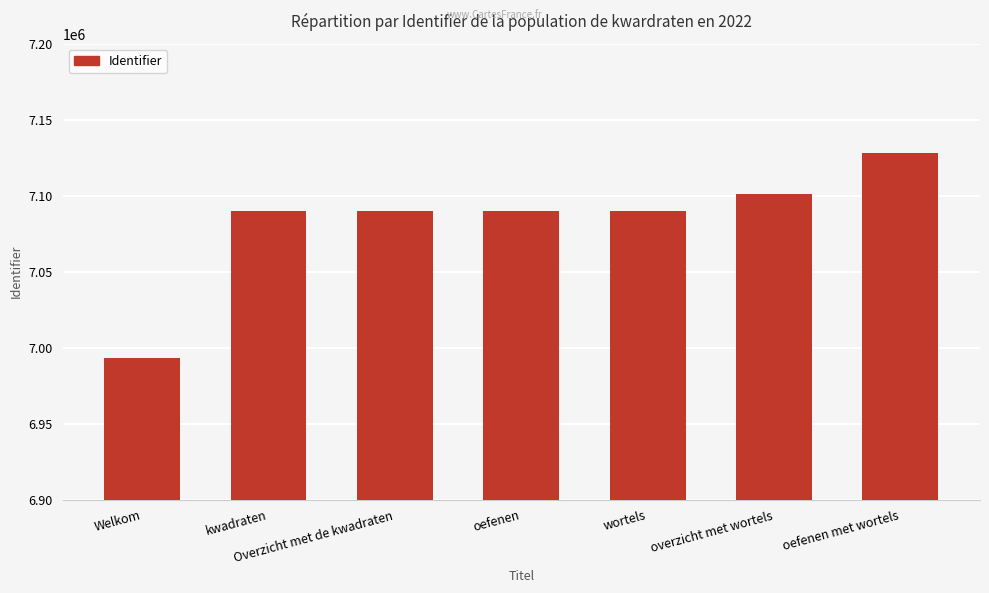

What is the label of the 1st bar from the right?

oefenen met wortels